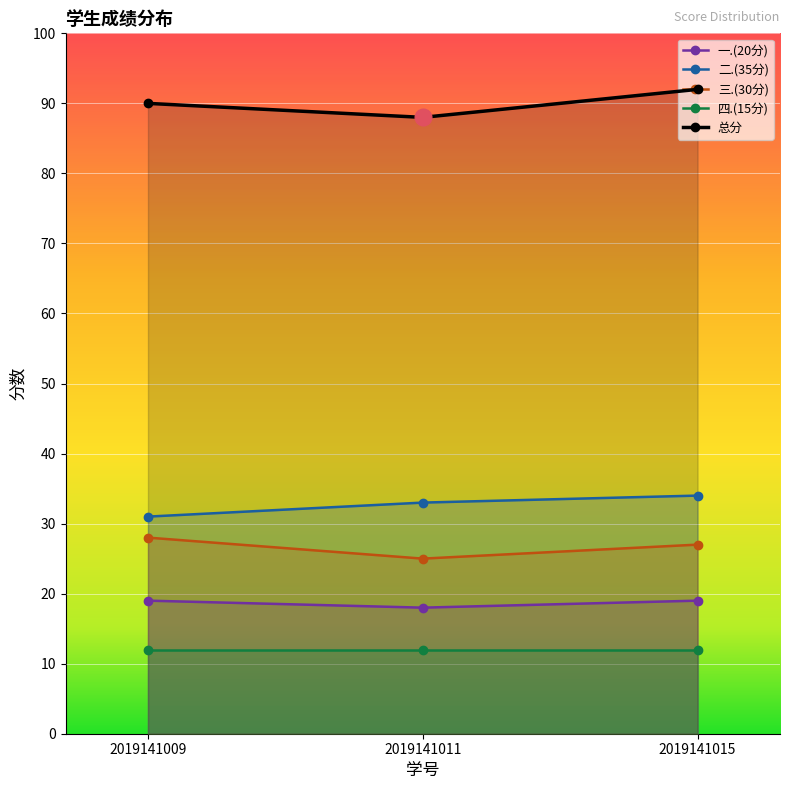

What is the value of the 二.(35分) point at the 1st from the left?

31